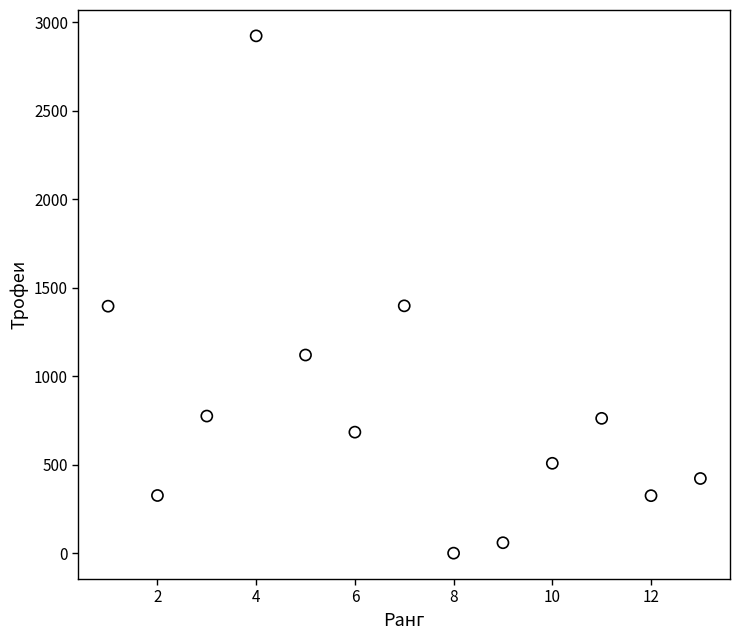

What is the range of X values (max minus min)?

12